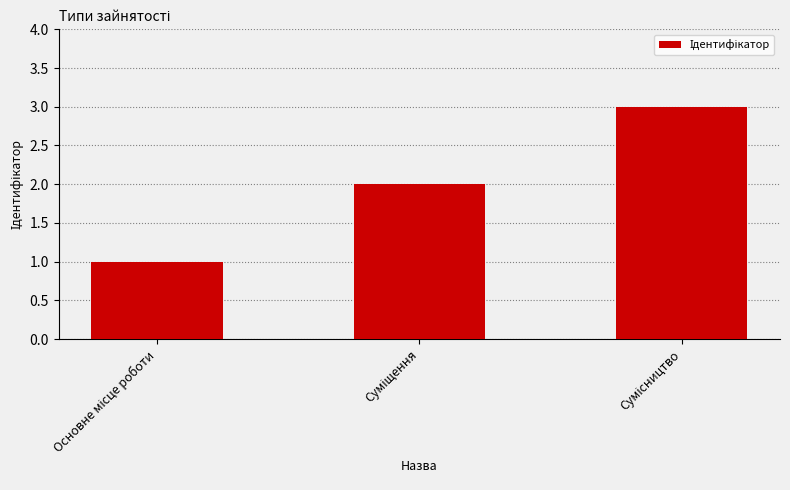

What is the average value?

2